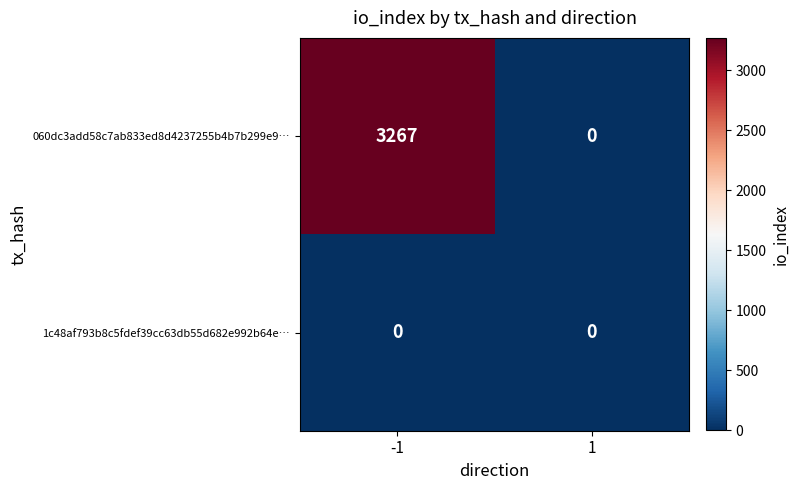

Read the 060dc3add58c7ab833ed8d4237255b4b7b299e9… value at -1, to the nearest 10.

3270